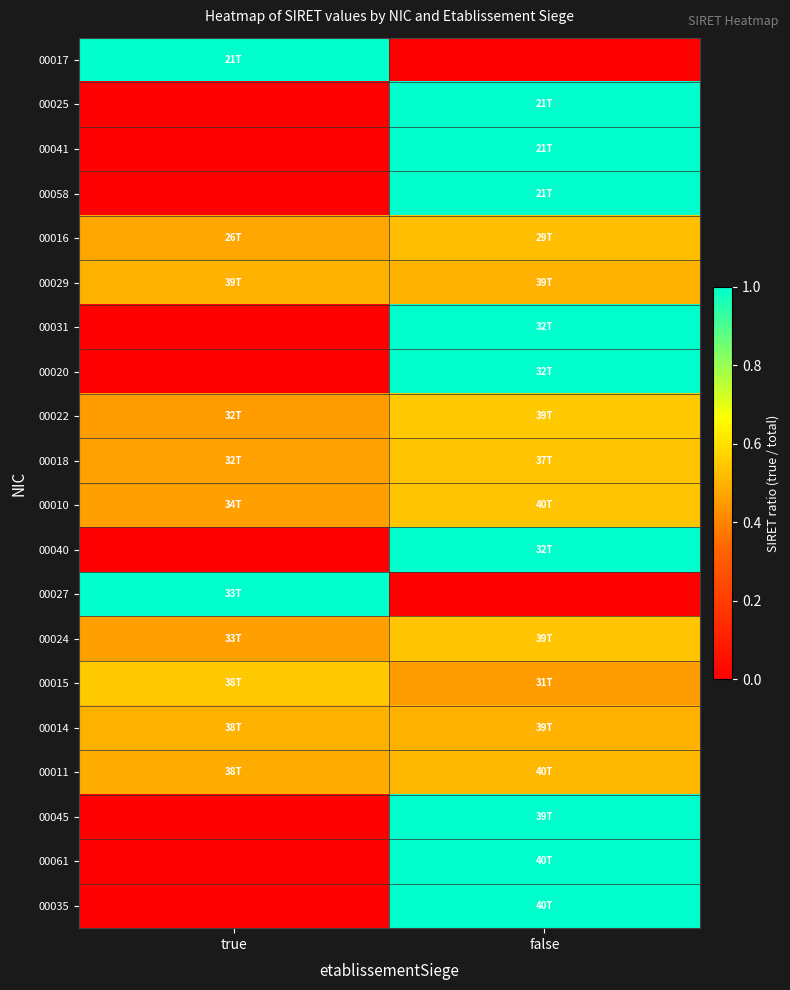

Reading left to right, extract all data points from this chart.

00017: true=1.0	false=0.0
00025: true=0.0	false=1.0
00041: true=0.0	false=1.0
00058: true=0.0	false=1.0
00016: true=0.5	false=0.5
00029: true=0.5	false=0.5
00031: true=0.0	false=1.0
00020: true=0.0	false=1.0
00022: true=0.5	false=0.5
00018: true=0.5	false=0.5
00010: true=0.5	false=0.5
00040: true=0.0	false=1.0
00027: true=1.0	false=0.0
00024: true=0.5	false=0.5
00015: true=0.5	false=0.5
00014: true=0.5	false=0.5
00011: true=0.5	false=0.5
00045: true=0.0	false=1.0
00061: true=0.0	false=1.0
00035: true=0.0	false=1.0